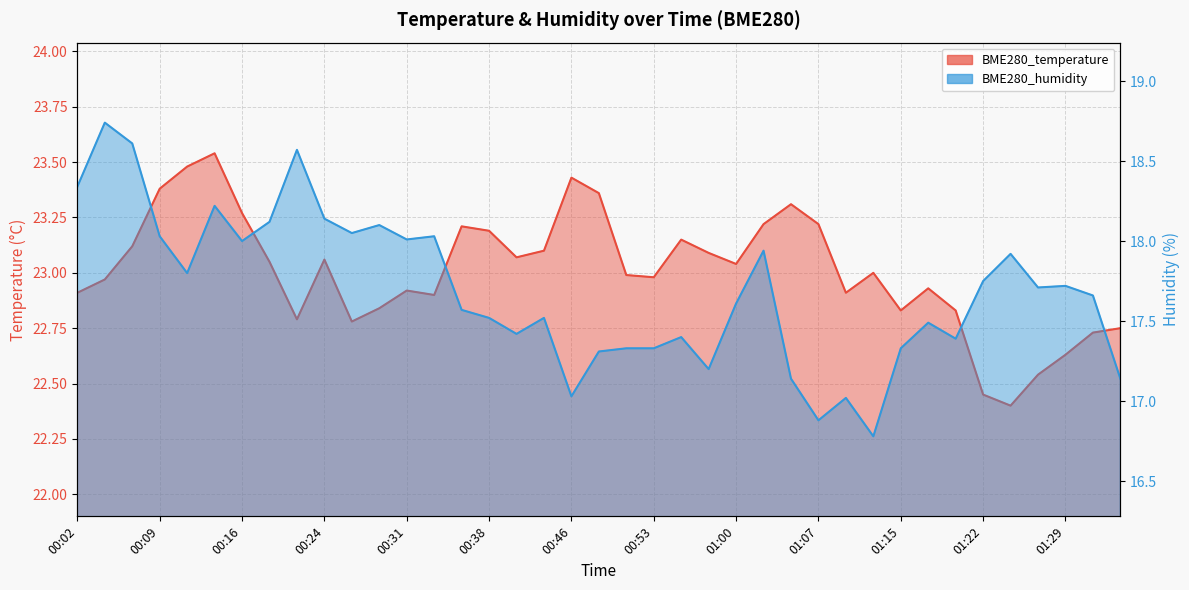

Is the value of BME280_temperature at 00:41 greater than the value of BME280_humidity at 00:11?

Yes